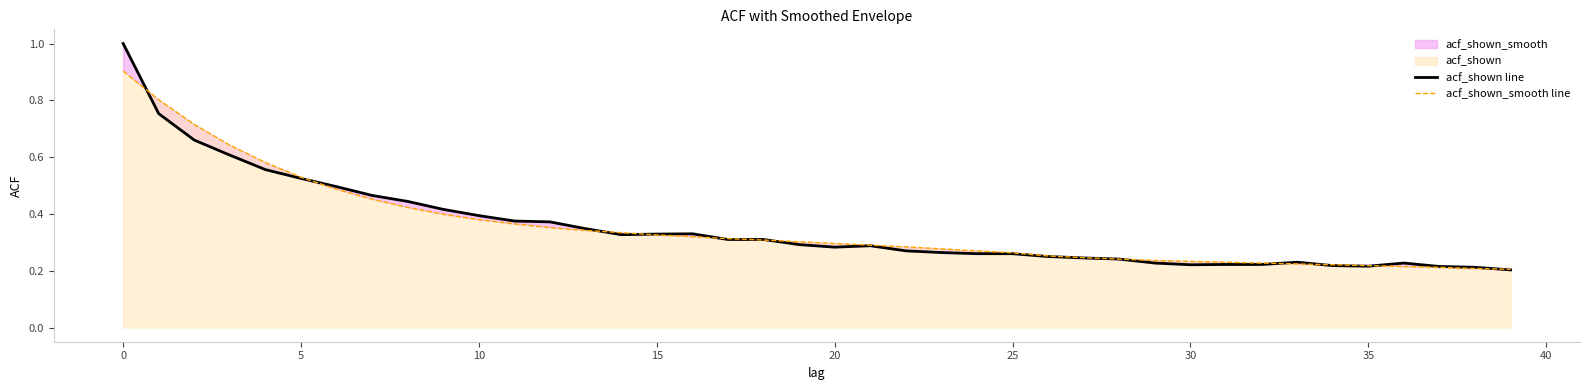

At how many categories does at least one series exceed 0?

40